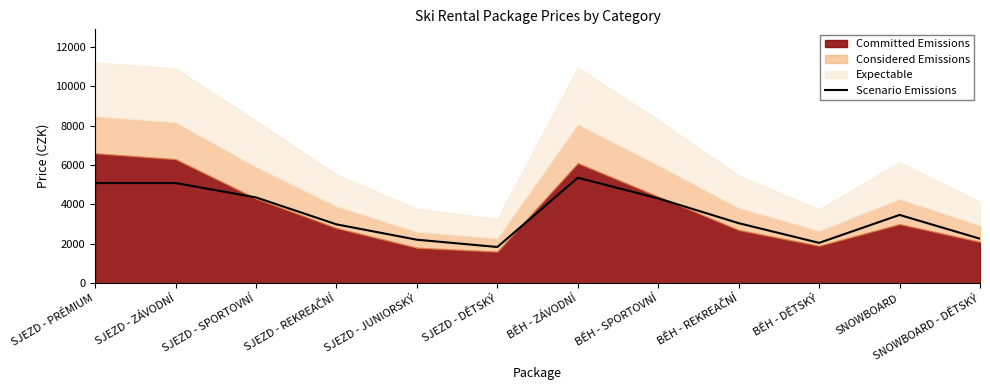

At which label does the data first exceed 3470?

SJEZD - PRÉMIUM